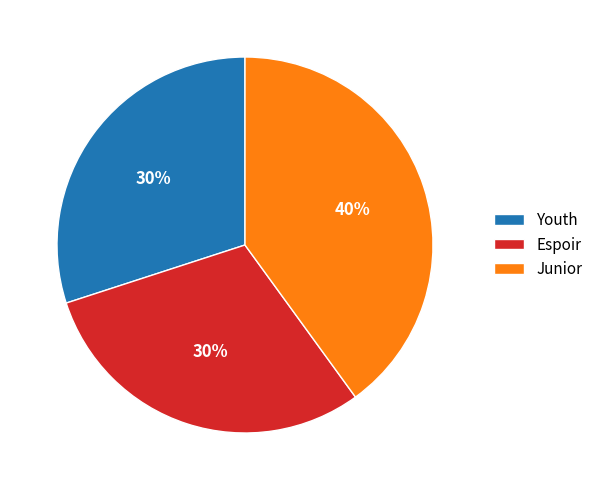

Which category has the biggest portion of the pie?

Junior